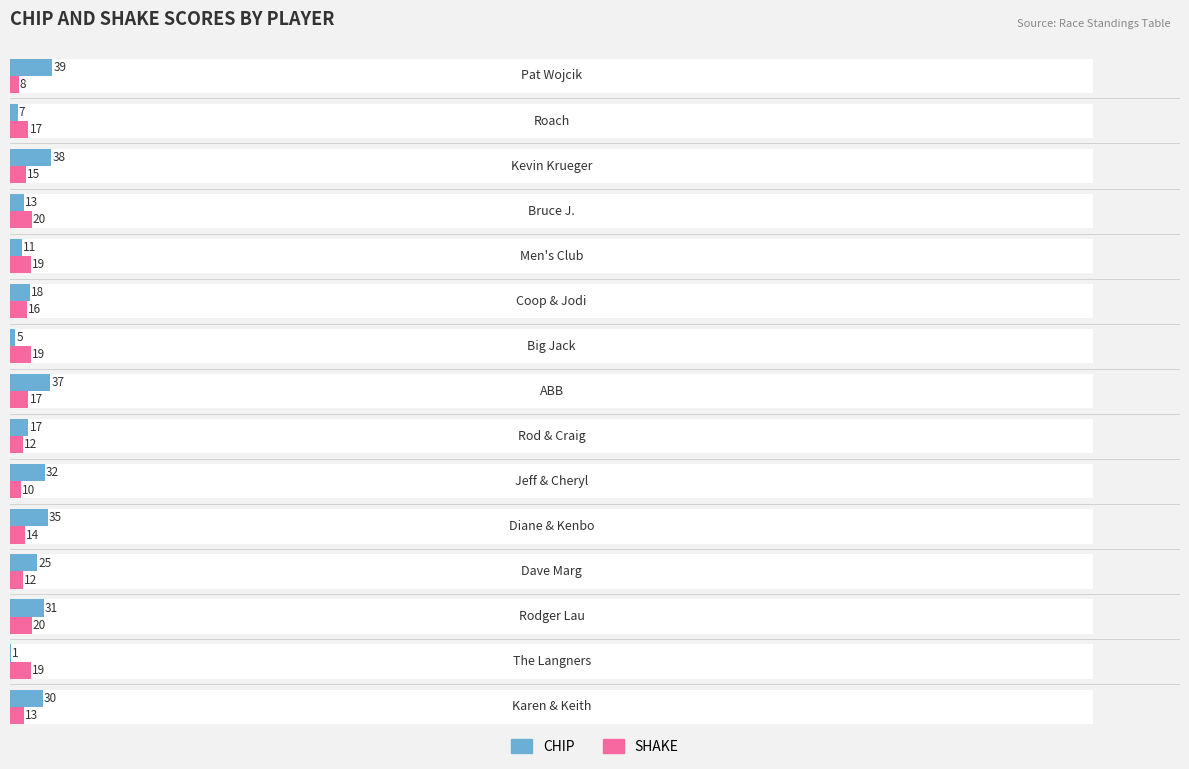

How many groups of bars are there?

15